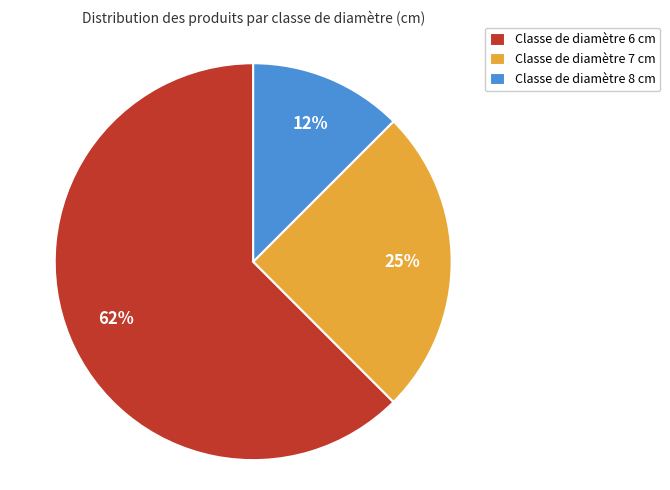

Approximately how many times larger is the value at Classe de diamètre 8 cm compared to Classe de diamètre 7 cm?

0.5